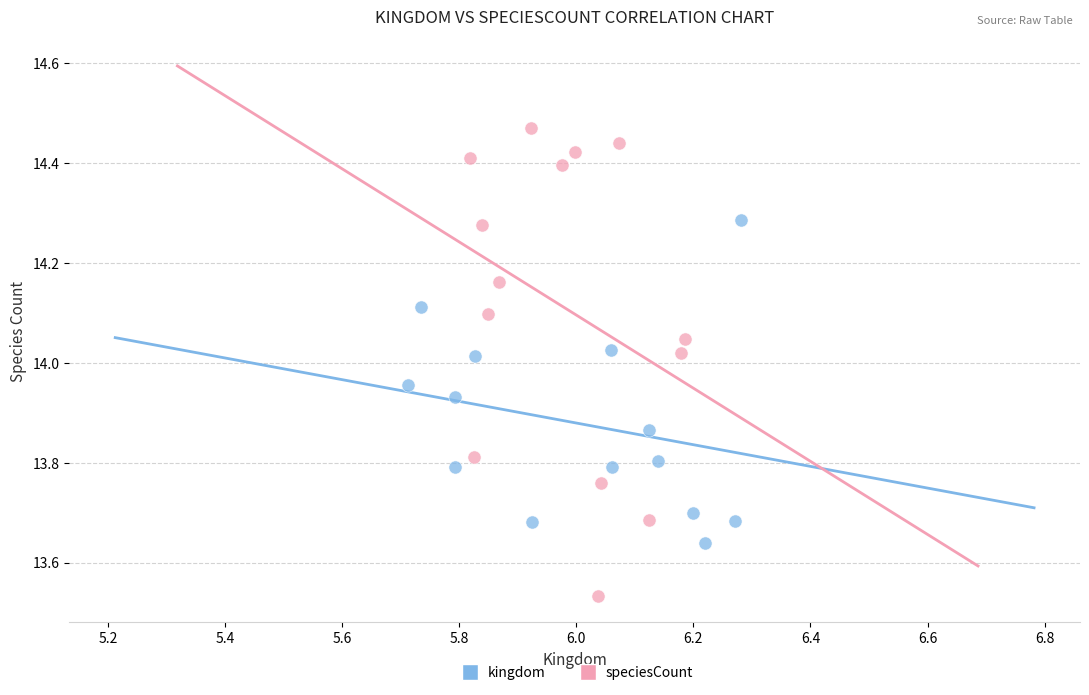

Which series reaches the minimum Y coordinate?

speciesCount